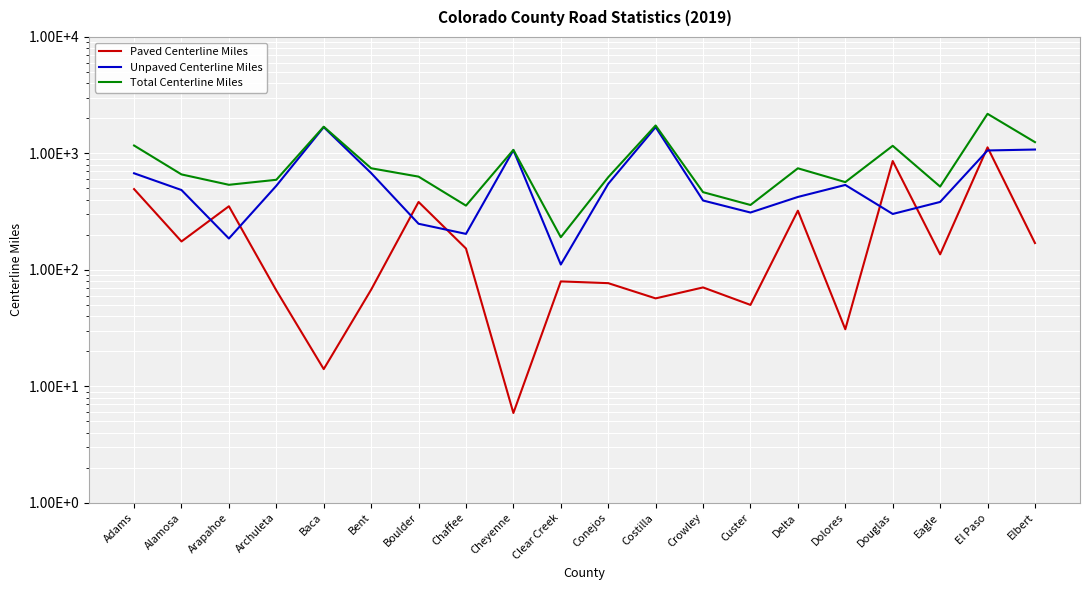

How many categories are shown in the chart?

20